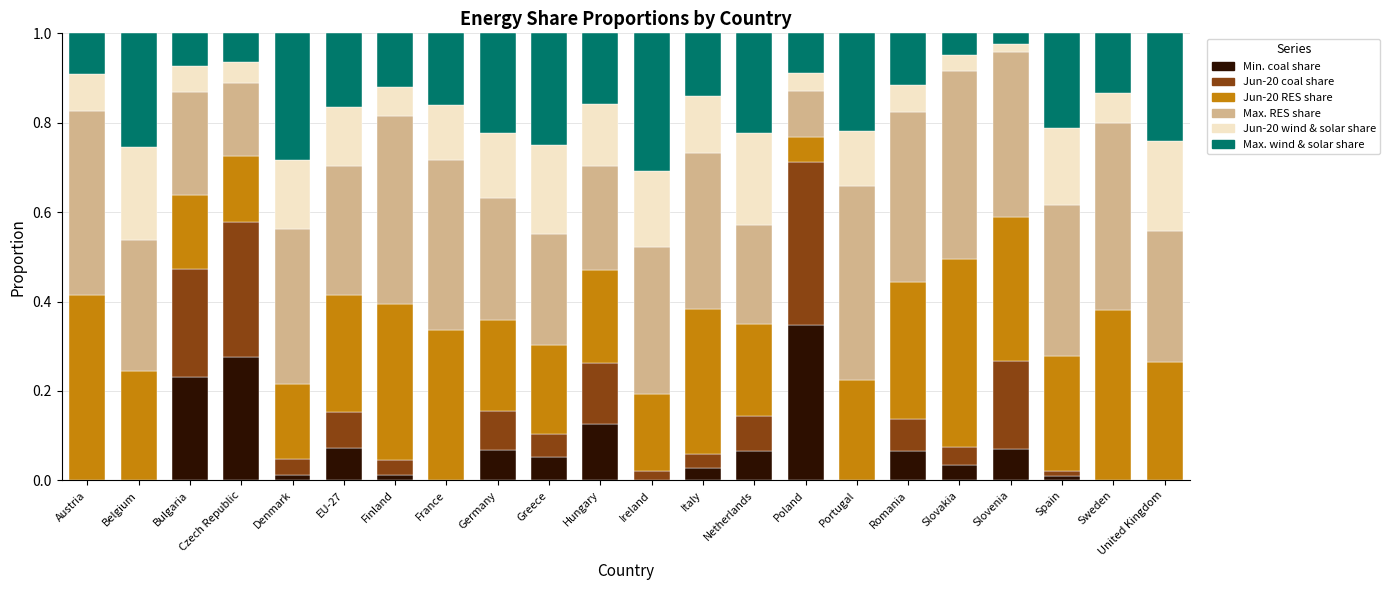

Which category has the highest value in the Min. coal share series?

Poland